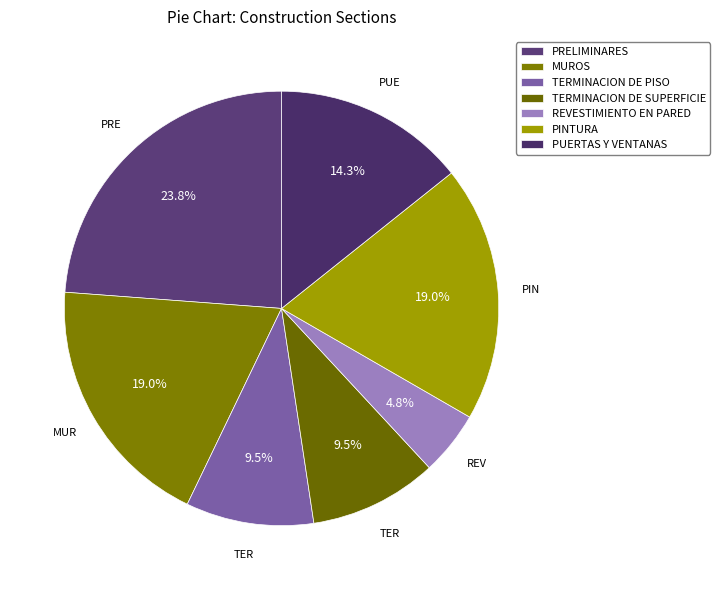

Rank the categories by value from lowest to highest.

REVESTIMIENTO EN PARED, TERMINACION DE PISO, TERMINACION DE SUPERFICIE, PUERTAS Y VENTANAS, MUROS, PINTURA, PRELIMINARES